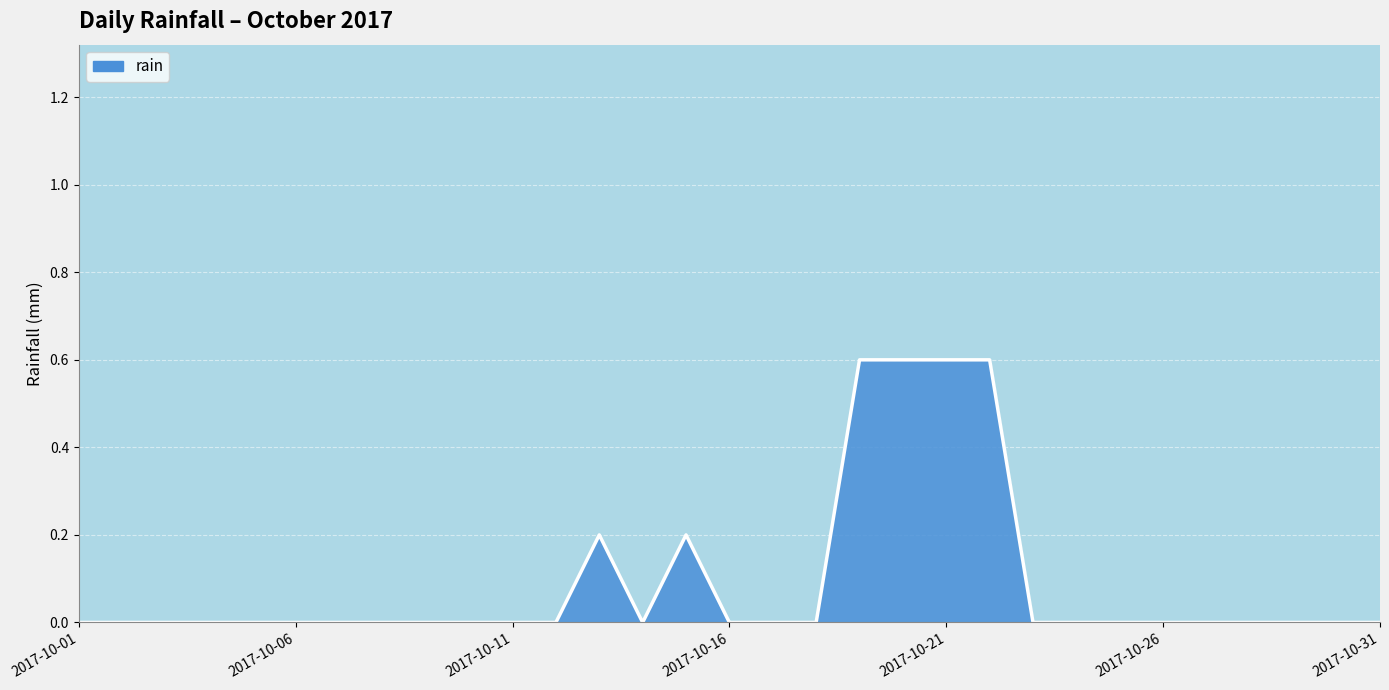

What is the maximum value shown in the chart?

0.6